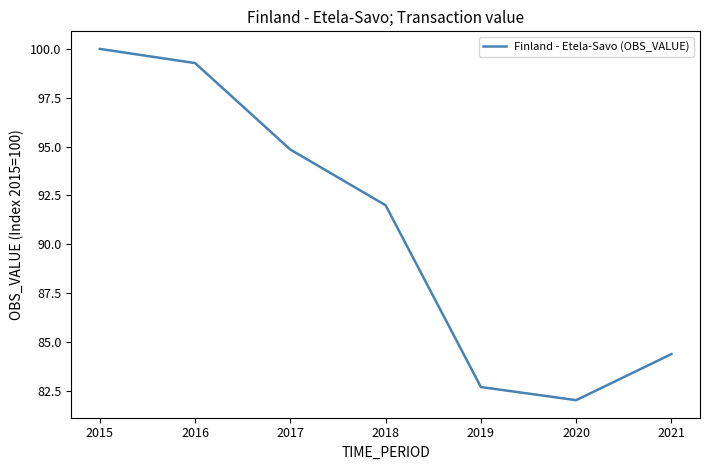

Does the chart have visible grid lines?

No